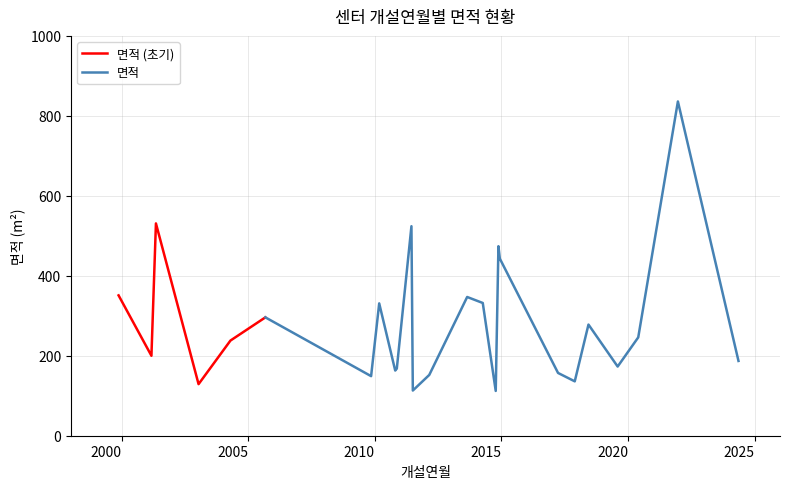

Which series has the widest spread of values?

면적